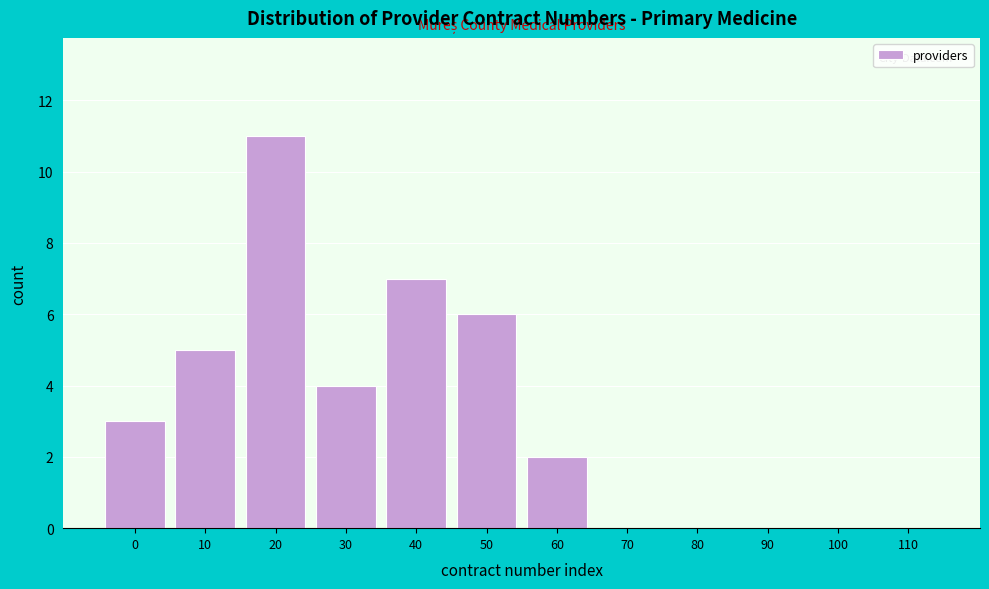

Reading left to right, transcribe all the data shown in this chart.

0=3	10=5	20=11	30=4	40=7	50=6	60=2	70=0	80=0	90=0	100=0	110=0